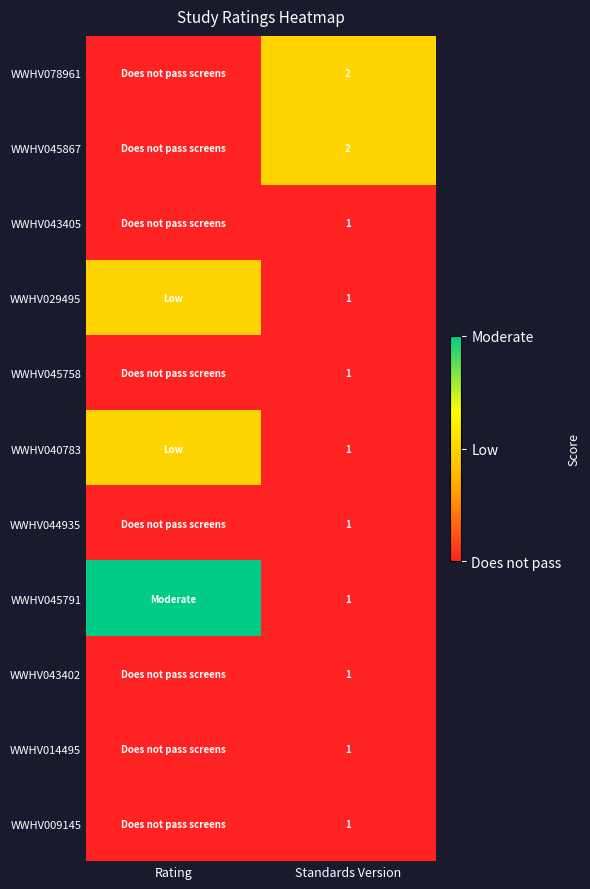

What is the total value across all series at Standards Version?

13